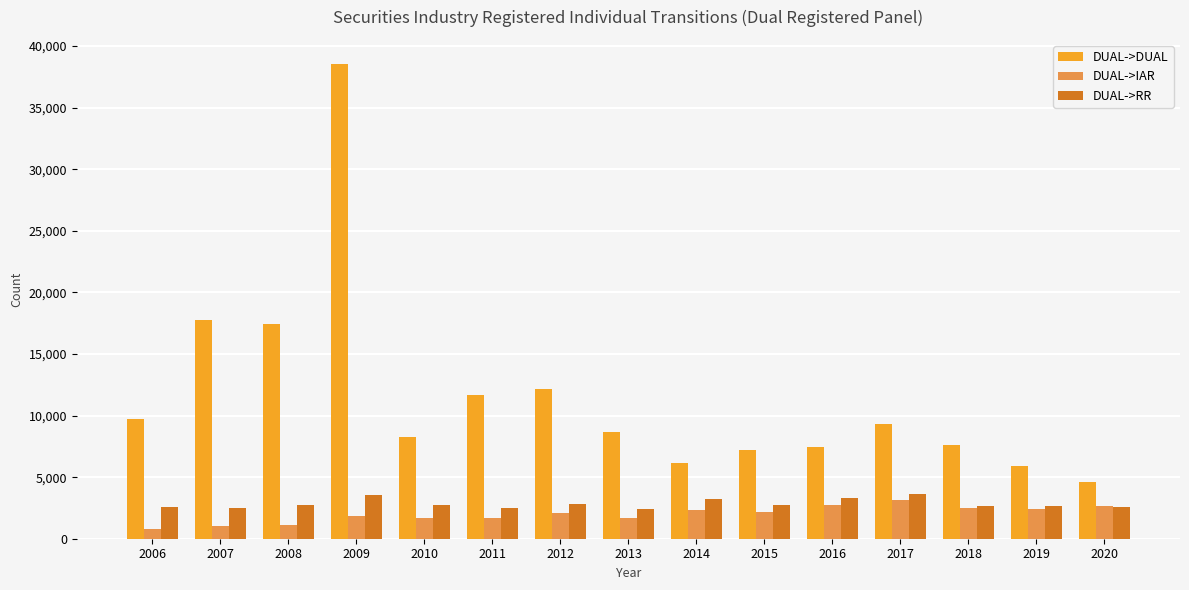

Which series has the largest total across all categories?

DUAL->DUAL